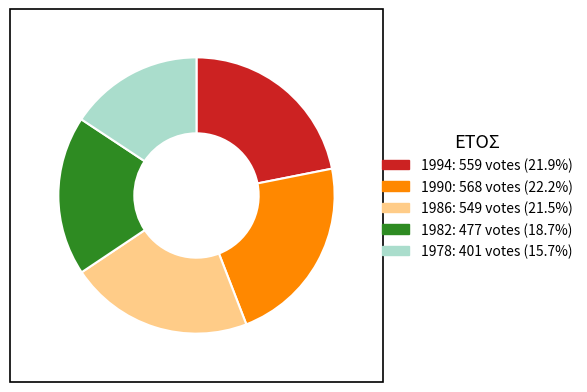

Does 1986 account for over 50% of the chart?

No